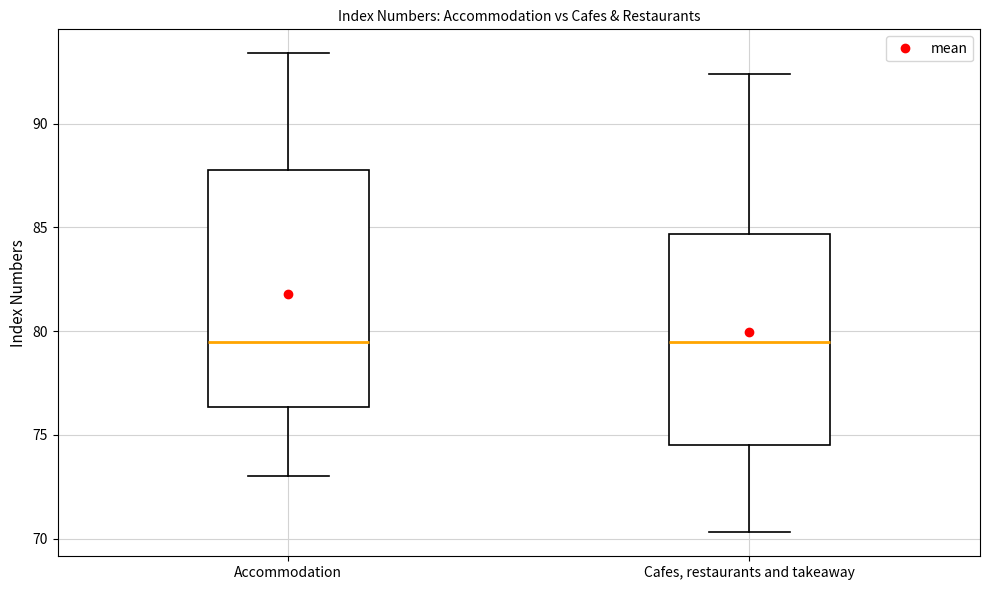

Where is the lower edge of the box for Cafes, restaurants and takeaway on the y-axis? The values are not printed on the chart, so give them approximately, as read against the axis.

74.5